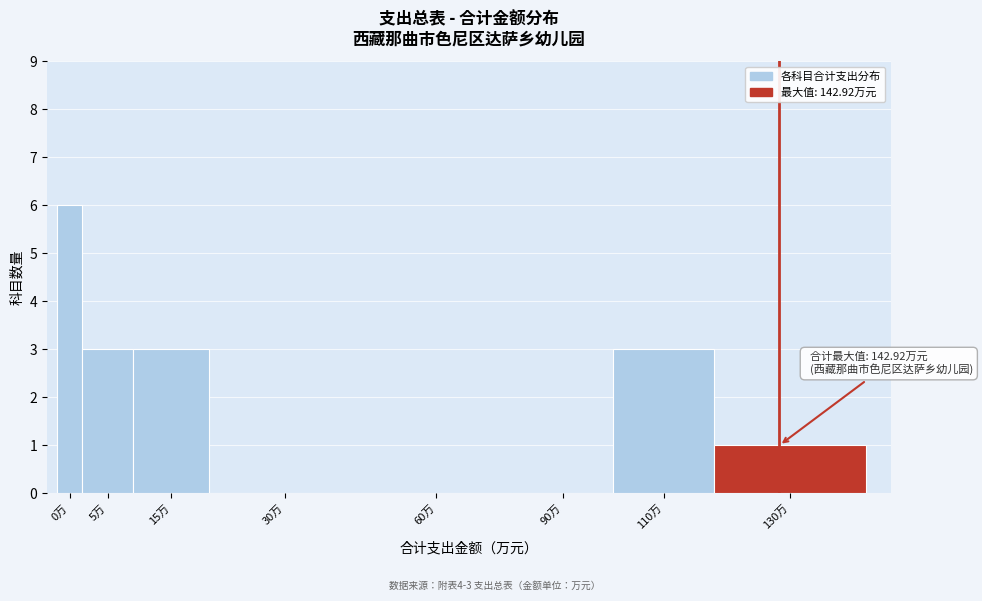

Reading left to right, transcribe all the data shown in this chart.

0万=6	5万=3	15万=3	30万=0	60万=0	90万=0	110万=3	130万=1